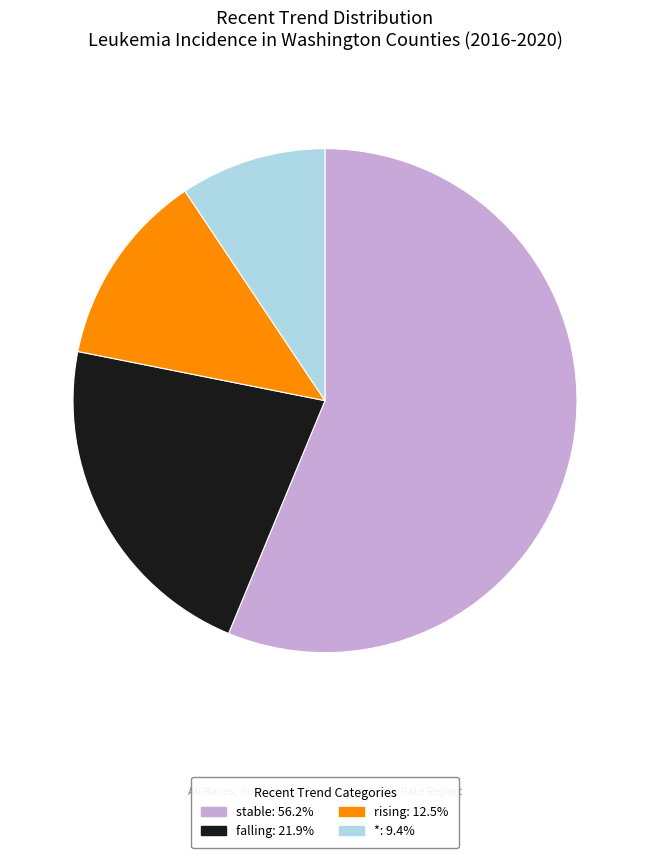

Combined, do *: 9.4% and rising: 12.5% account for over 50%?

No